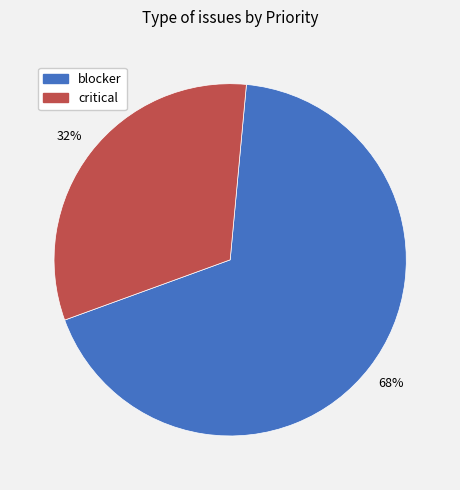

Is there a majority slice in this chart?

Yes